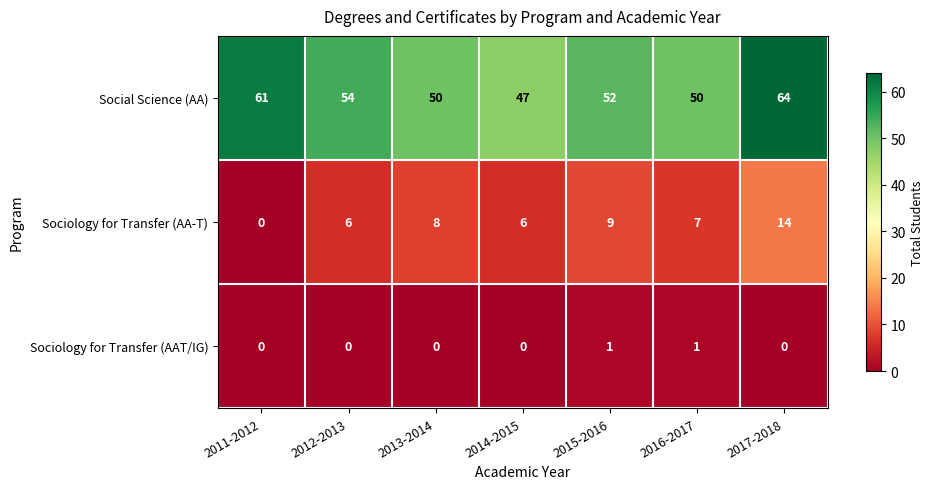

How many data points does each series have?

7